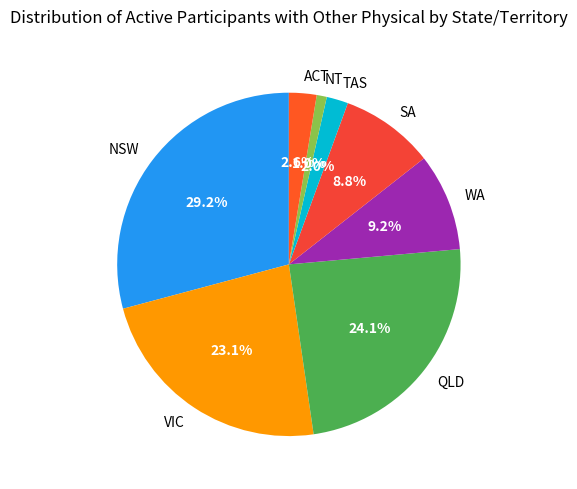

Is WA the majority of the pie?

No